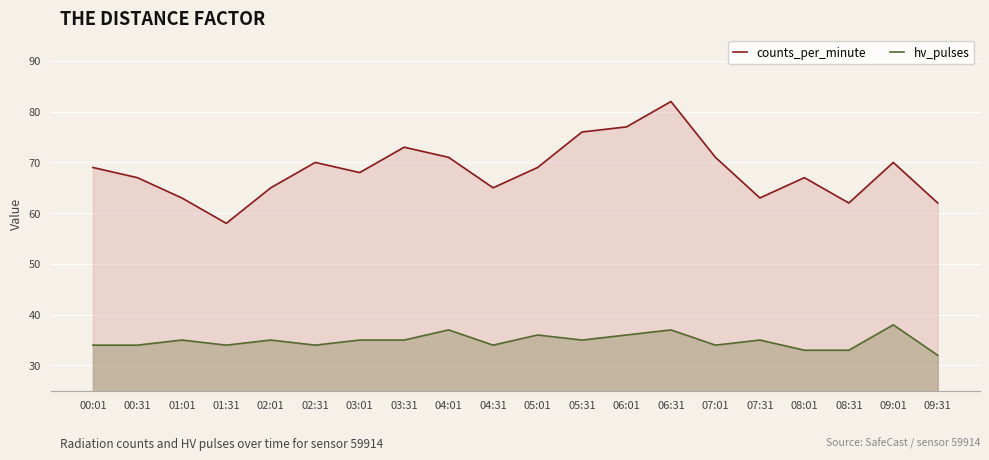

Rank the series by their maximum value, from lowest to highest.

hv_pulses, counts_per_minute